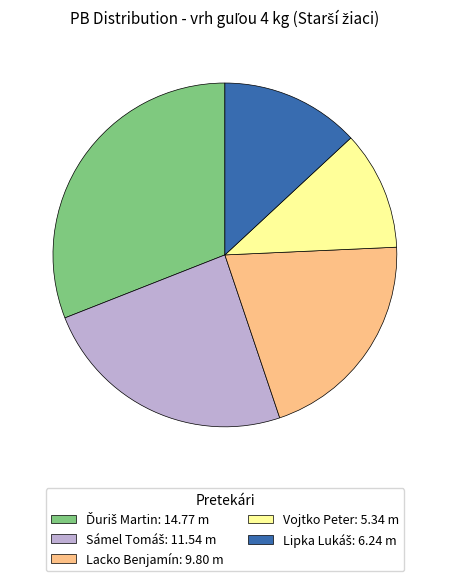

Do Lacko Benjamín: 9.80 m and Vojtko Peter: 5.34 m together represent more than half of the pie?

No